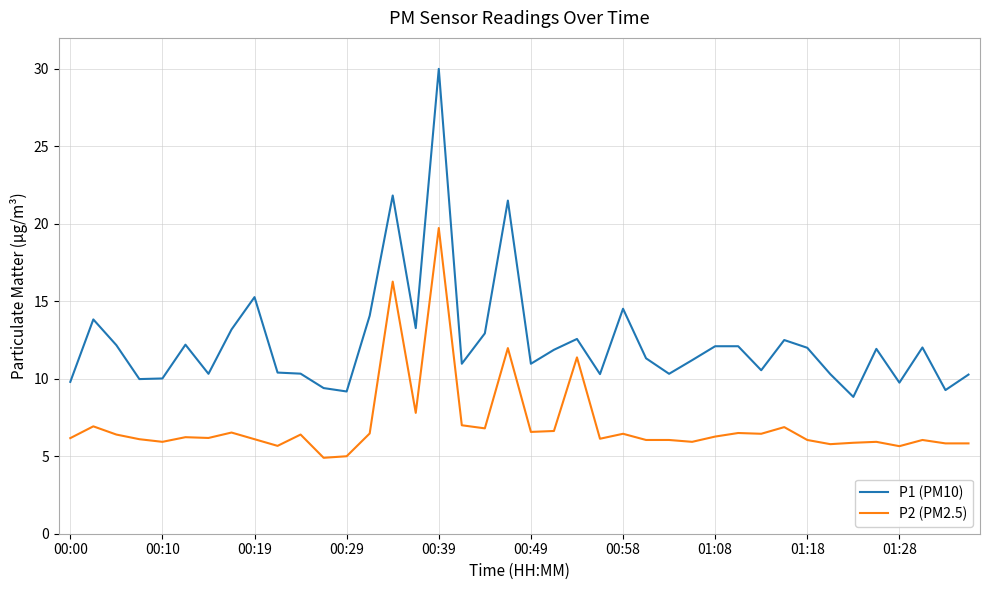

Which series has the largest total across all categories?

P1 (PM10)